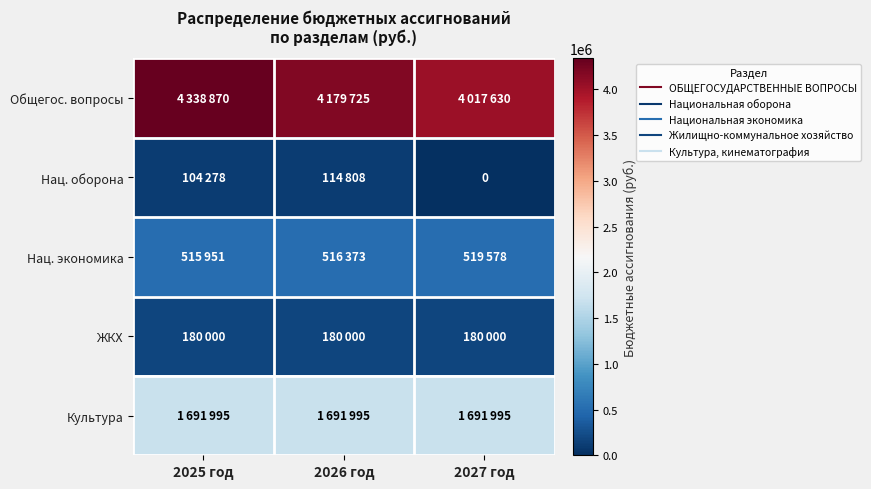

List the series in order of their peak value, highest first.

Общегос. вопросы, Культура, Нац. экономика, ЖКХ, Нац. оборона